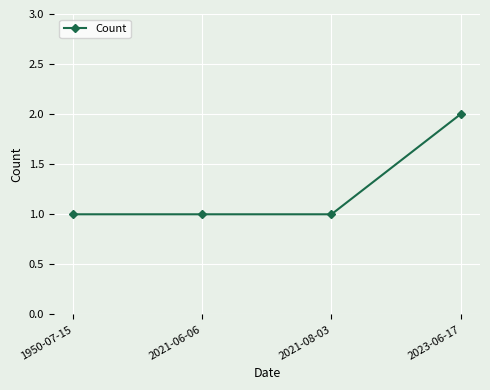

Approximately how many times larger is the value at 2021-08-03 compared to 2021-06-06?

1.0